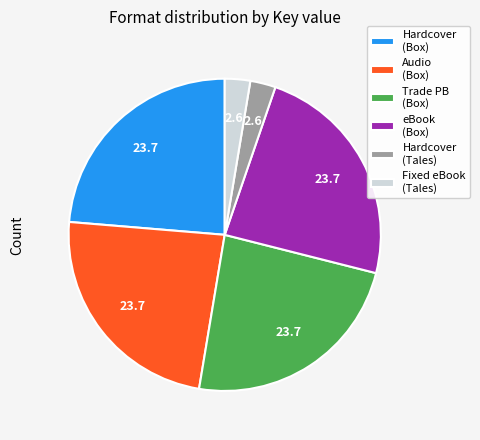

How many slices are in this pie chart?

6